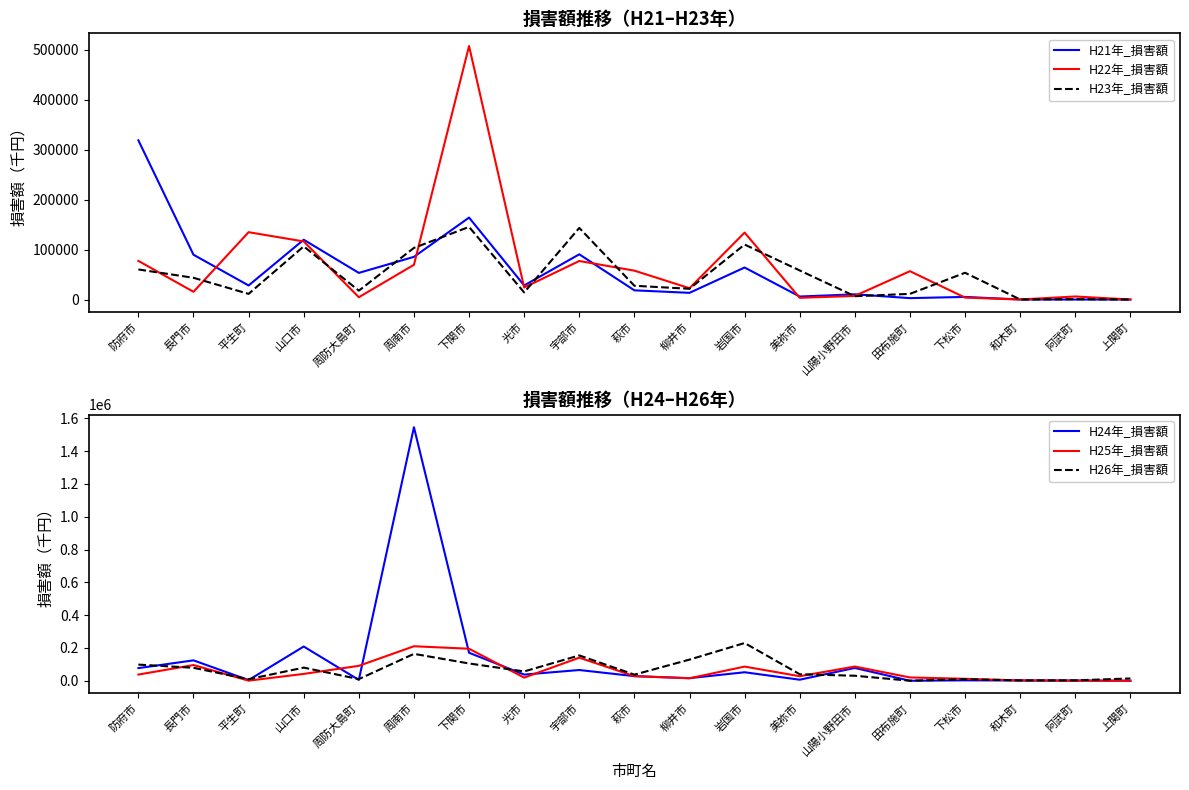

How many values in the H25年_損害額 series are below 27959?

9